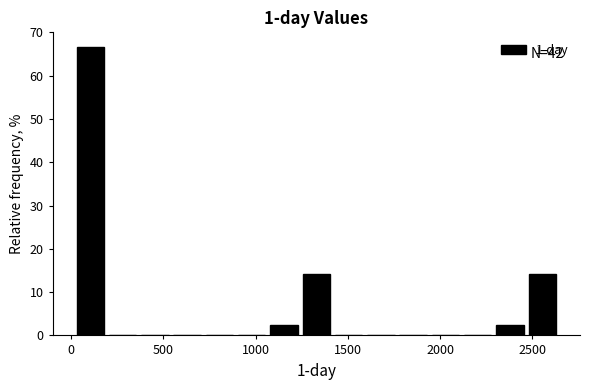

Read against the x-axis, roughly where is the centre of the tallest bar?

100